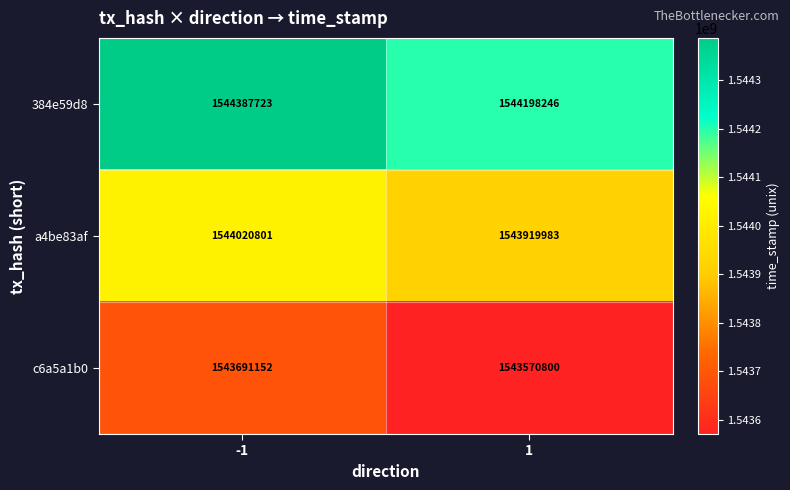

True or false: 384e59d8 has a value of 1544198246 at 1.

True